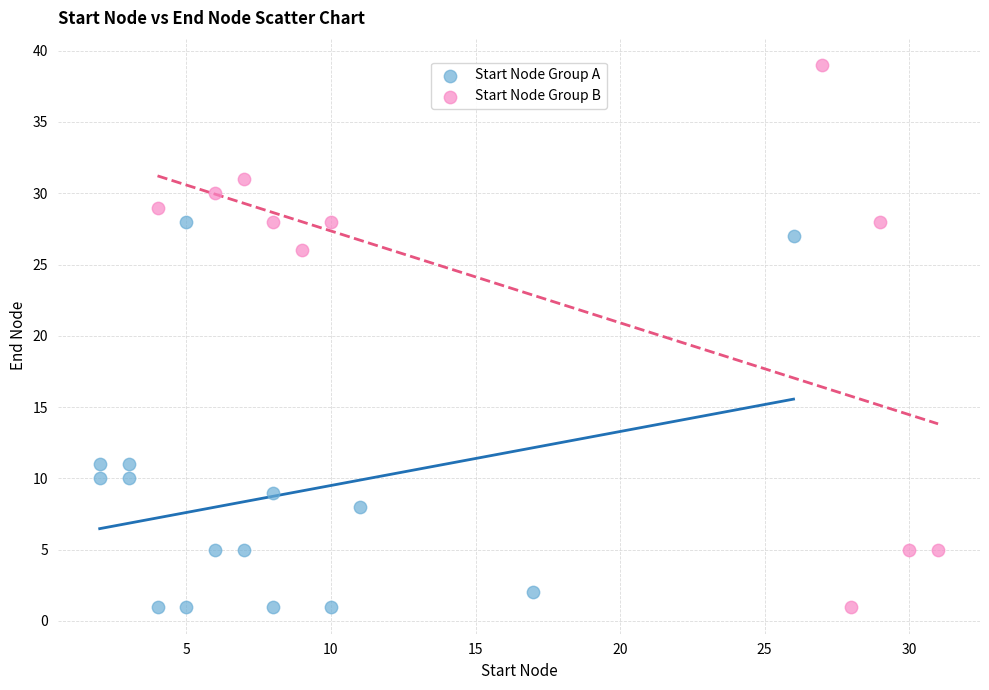

Which series has the largest Y range (max minus min)?

Start Node Group B